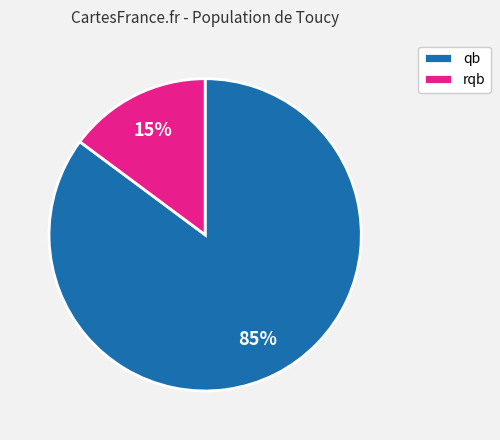

True or false: qb accounts for 85% of the total.

True